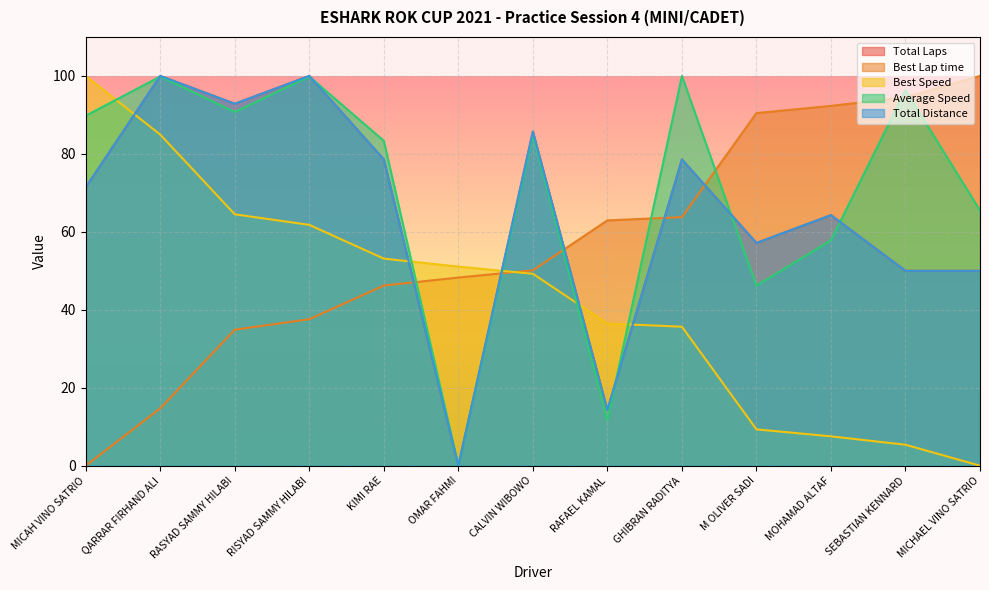

The Best Lap time series shows 56.6 at RISYAD SAMMY HILABI. True or false?

False